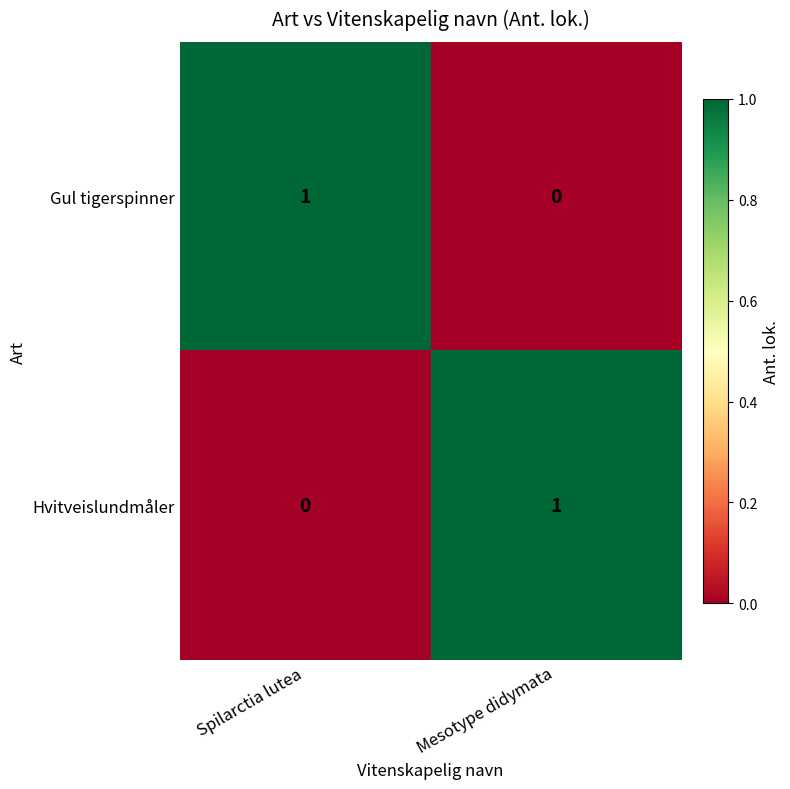

Is it true that Hvitveislundmåler equals 1 at Spilarctia lutea?

False